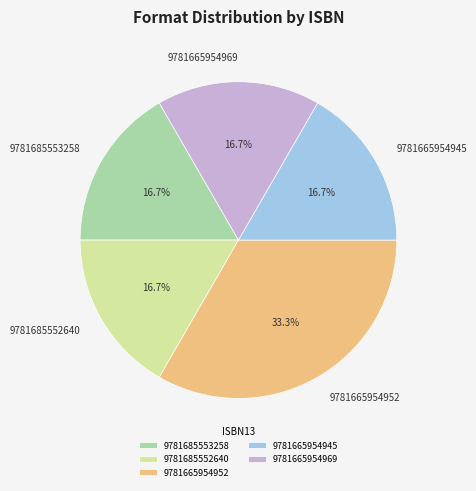

Approximately how many times larger is the value at 9781665954969 compared to 9781685552640?

1.0